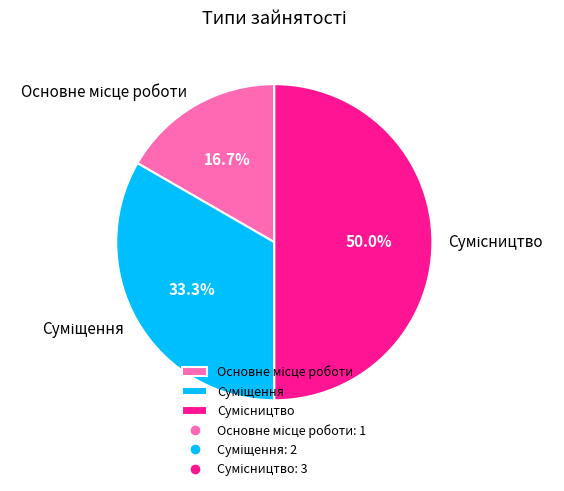

Count the number of slices in the pie.

3